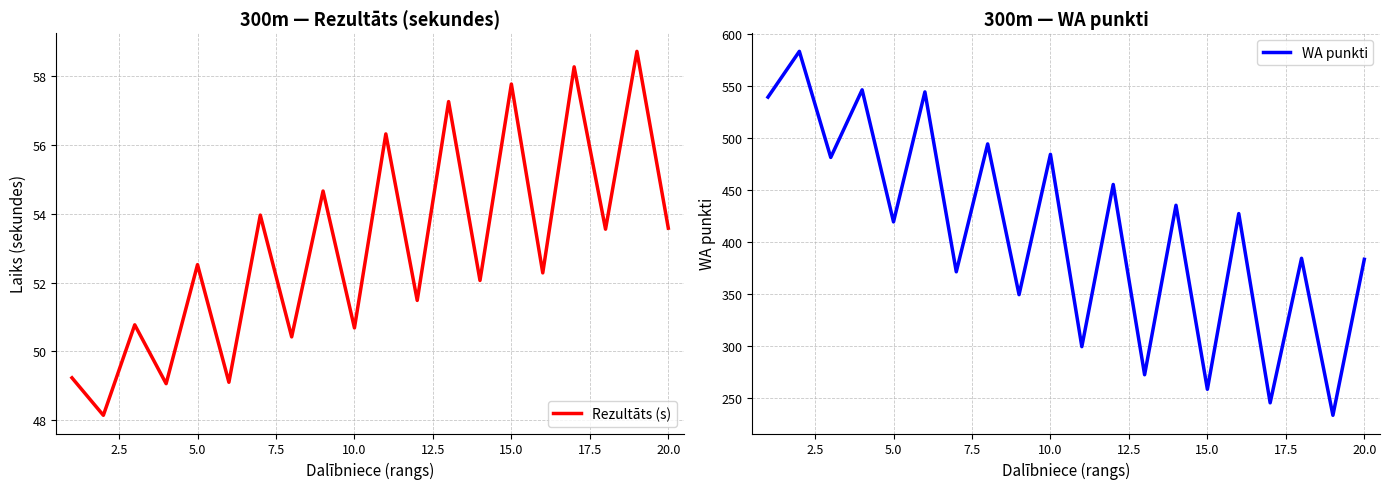

The WA punkti series shows 359 at 15.0. True or false?

False